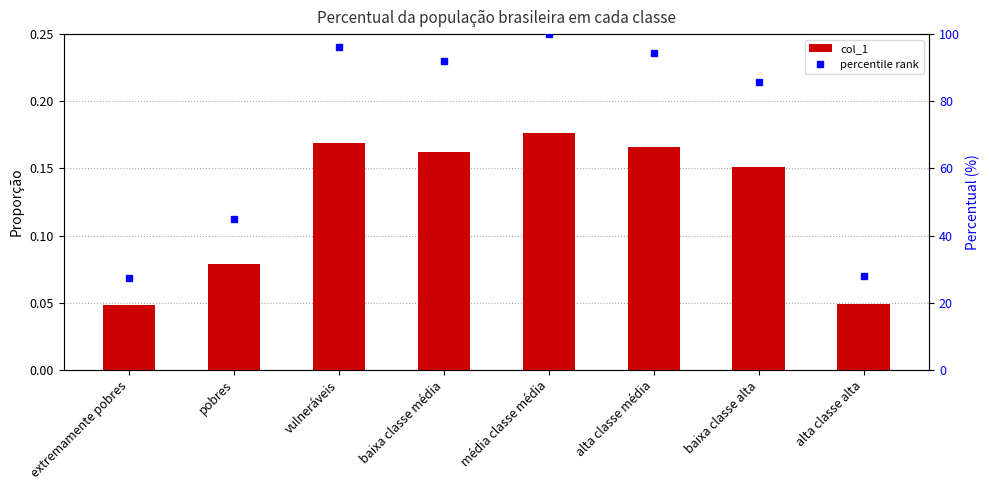

Where is col_1 nearest to the value 0?

extremamente pobres